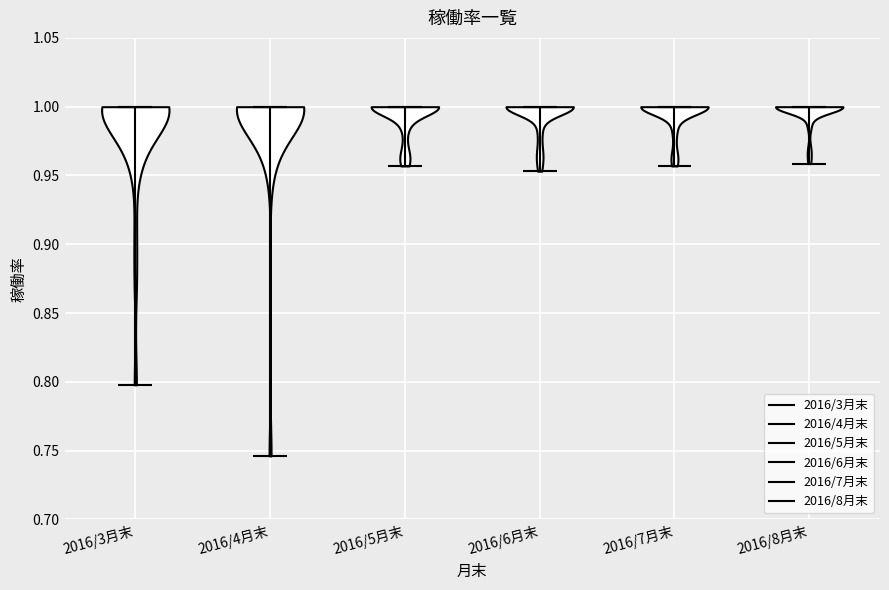

Reading left to right, read every violin against the y-axis: where its median line is, and the lowest and highest points it reaches. The values are not printed on the chart, so give them approximately, as read against the axis.

2016/3月末: median line 1.000, lowest point 0.800, highest point 1.000
2016/4月末: median line 1.000, lowest point 0.745, highest point 1.000
2016/5月末: median line 1.000, lowest point 0.955, highest point 1.000
2016/6月末: median line 1.000, lowest point 0.955, highest point 1.000
2016/7月末: median line 1.000, lowest point 0.955, highest point 1.000
2016/8月末: median line 1.000, lowest point 0.960, highest point 1.000